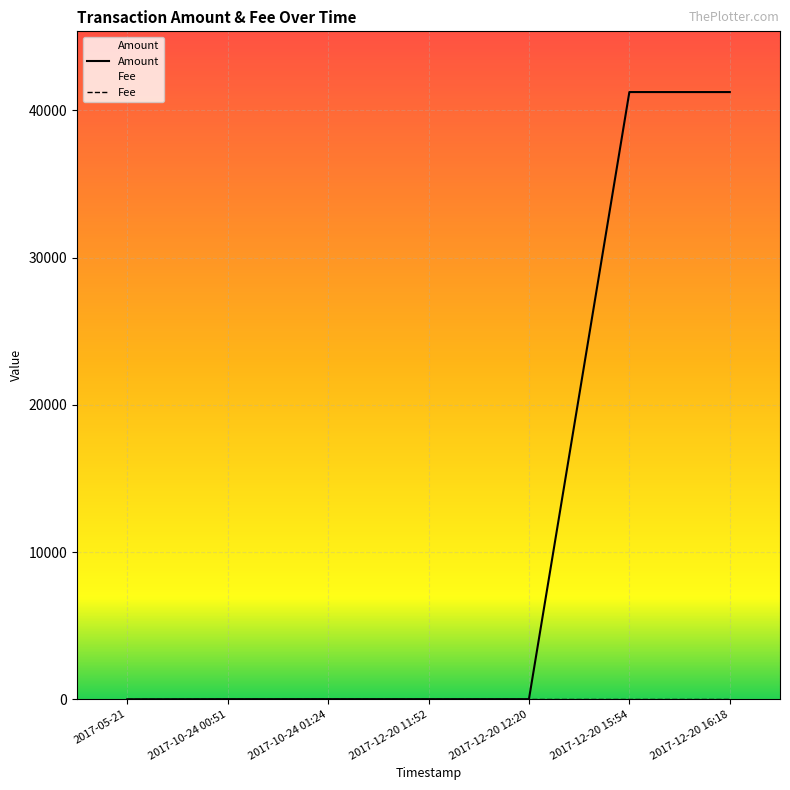

How many values exceed 10?

3